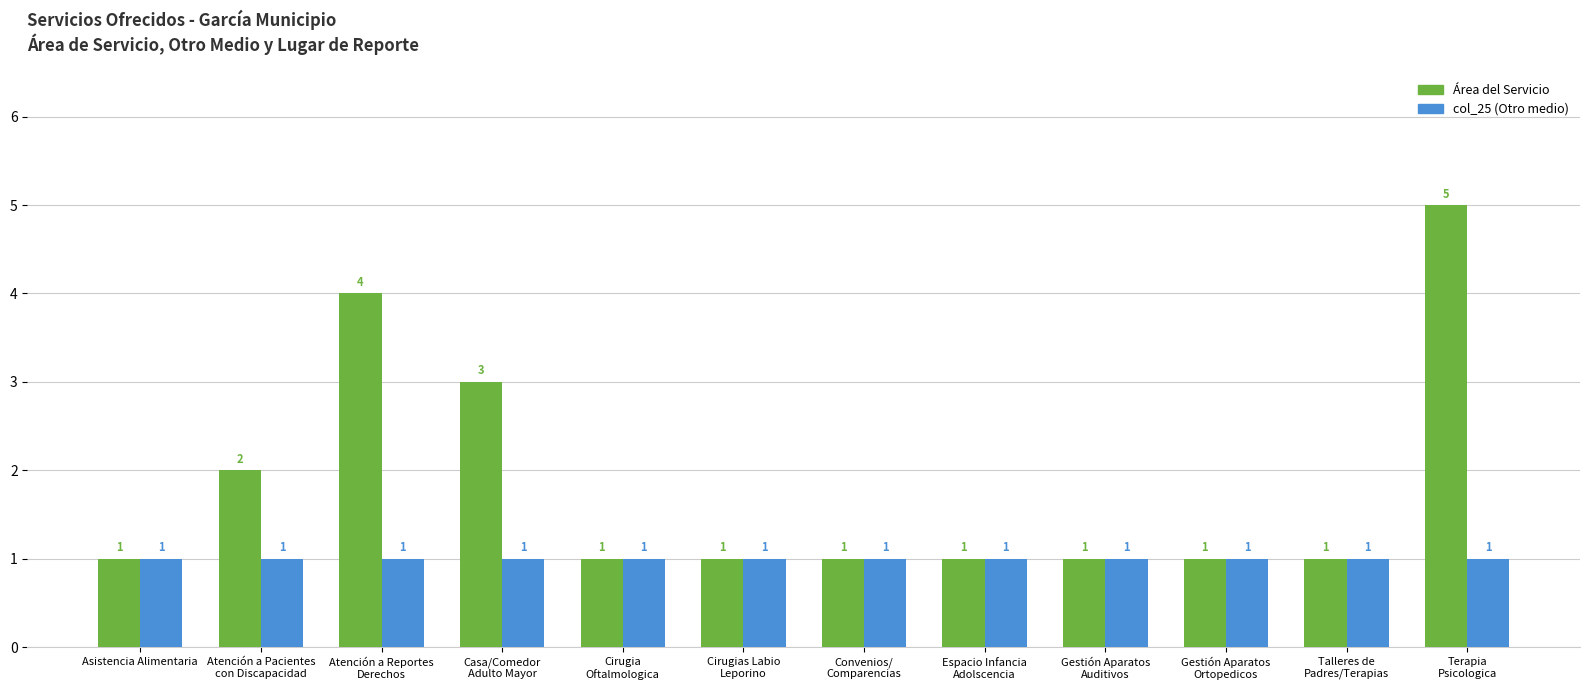

How many Área del Servicio values are between 1 and 3?

10